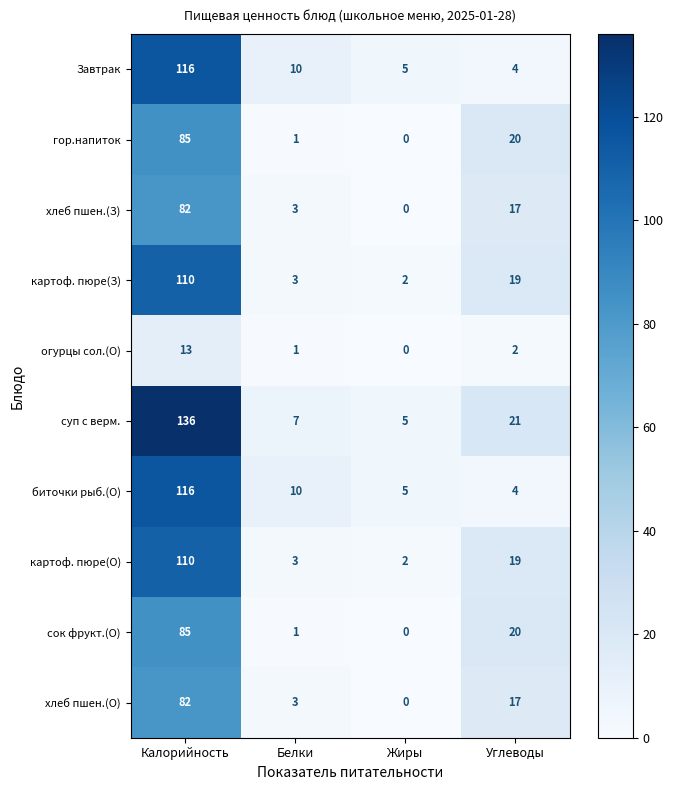

The хлеб пшен.(О) series shows 82 at Калорийность. True or false?

True